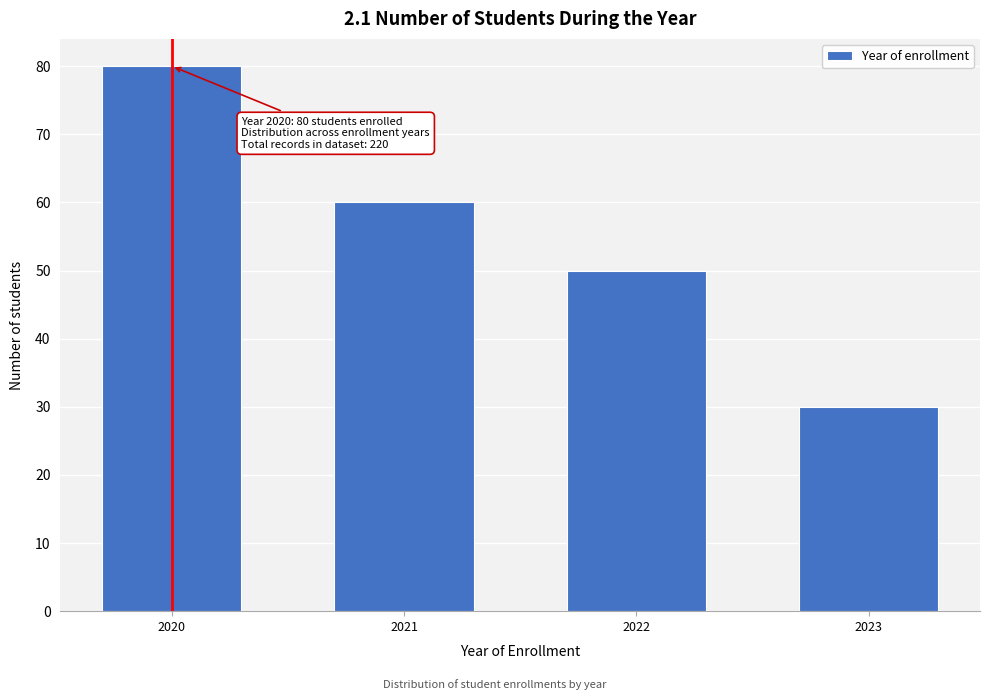

Reading left to right, extract all data points from this chart.

2020=80	2021=60	2022=50	2023=30